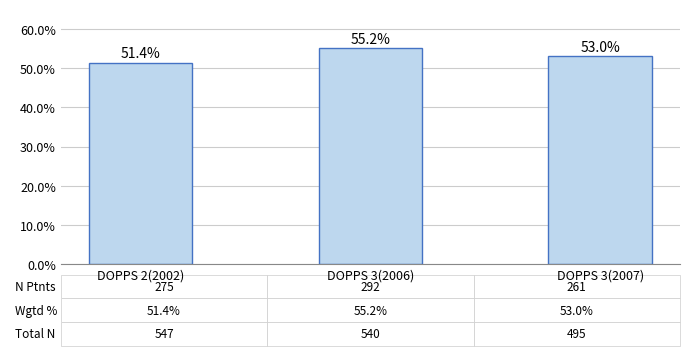

At which label does the data first exceed 53?

DOPPS 3(2006)